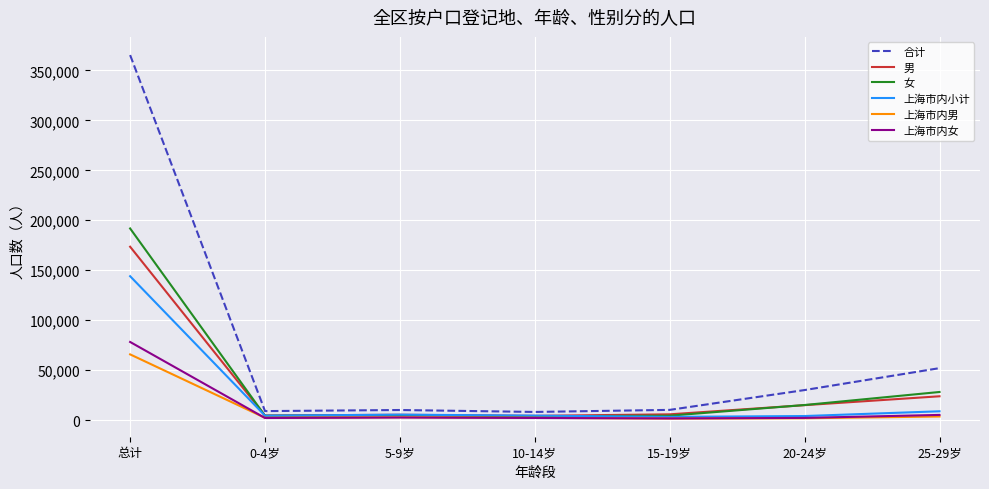

What is the highest value of the 上海市内男 series?

65798